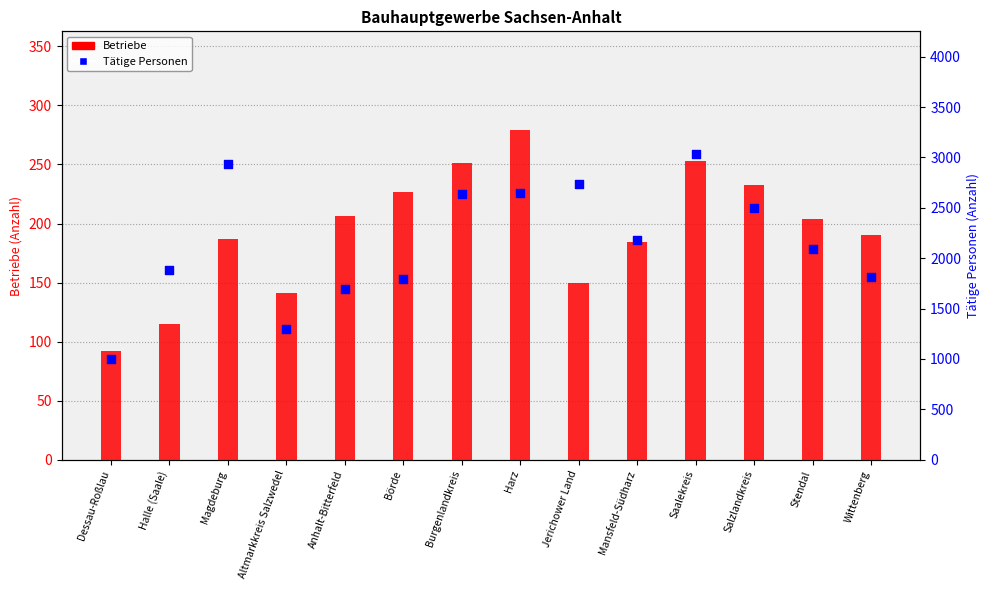

What is the total value across all series at Stendal?

2296